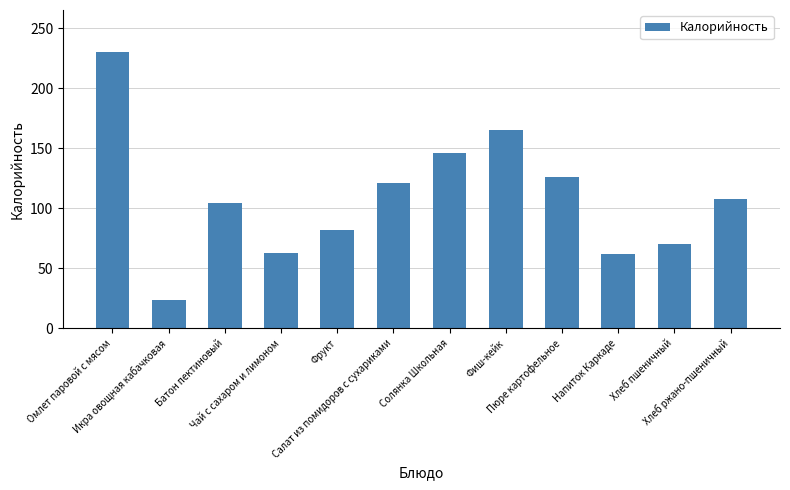

Count the number of data series in this chart.

1